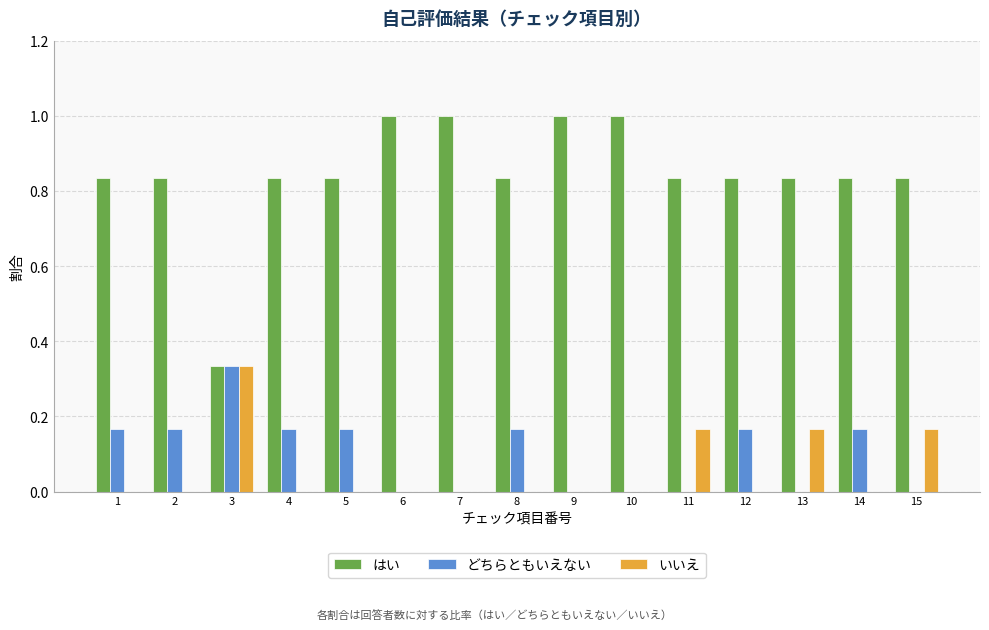

At which label does どちらともいえない reach its peak?

3